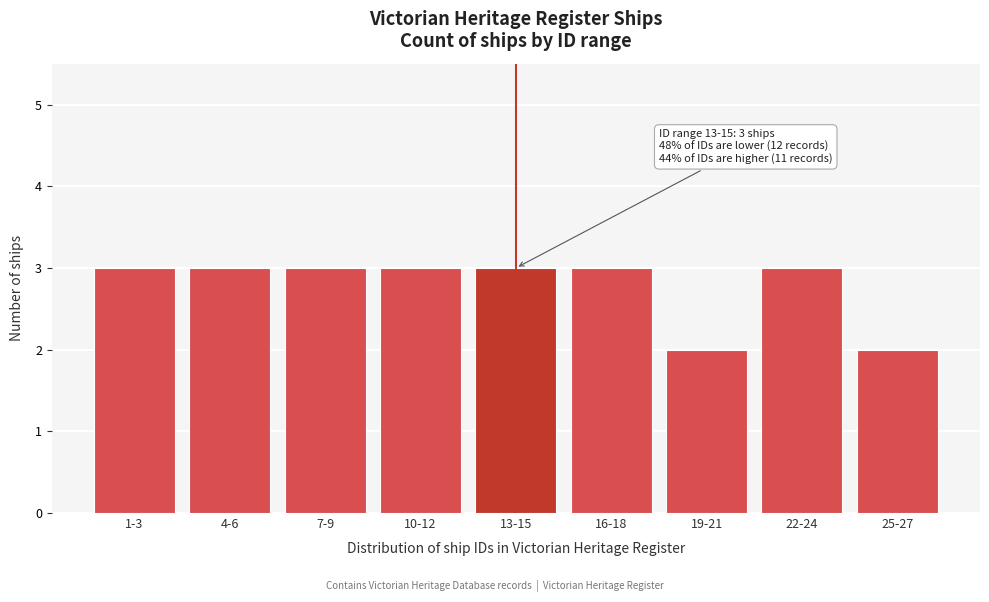

Reading right to left, transcribe all the data shown in this chart.

25-27=2	22-24=3	19-21=2	16-18=3	13-15=3	10-12=3	7-9=3	4-6=3	1-3=3